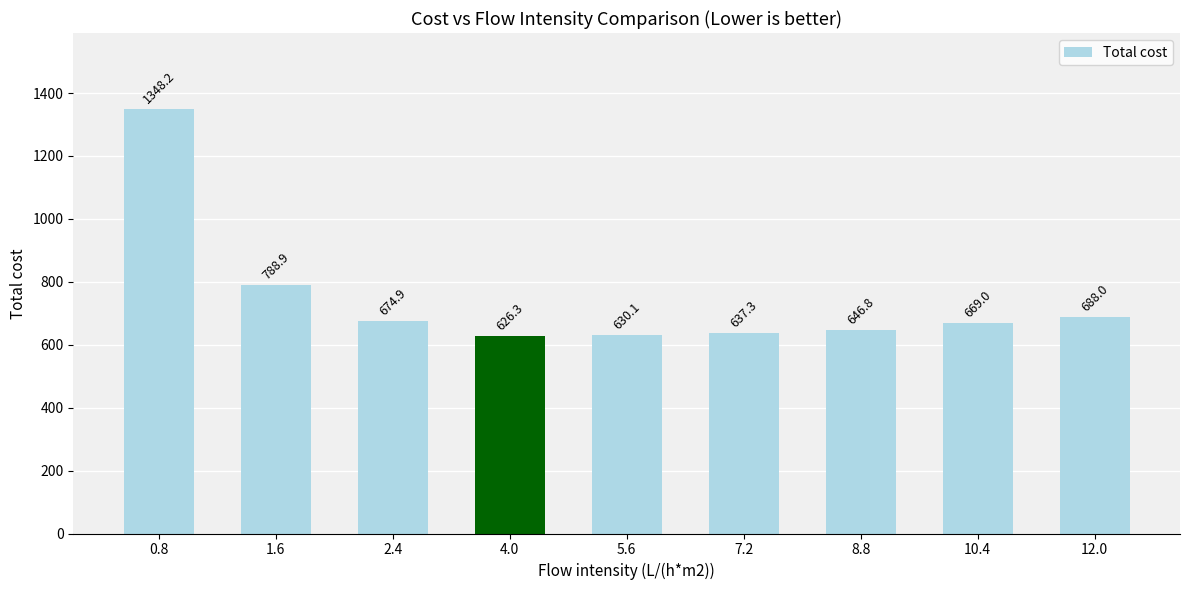

What is the difference between the values at 8.8 and 5.6?

16.7